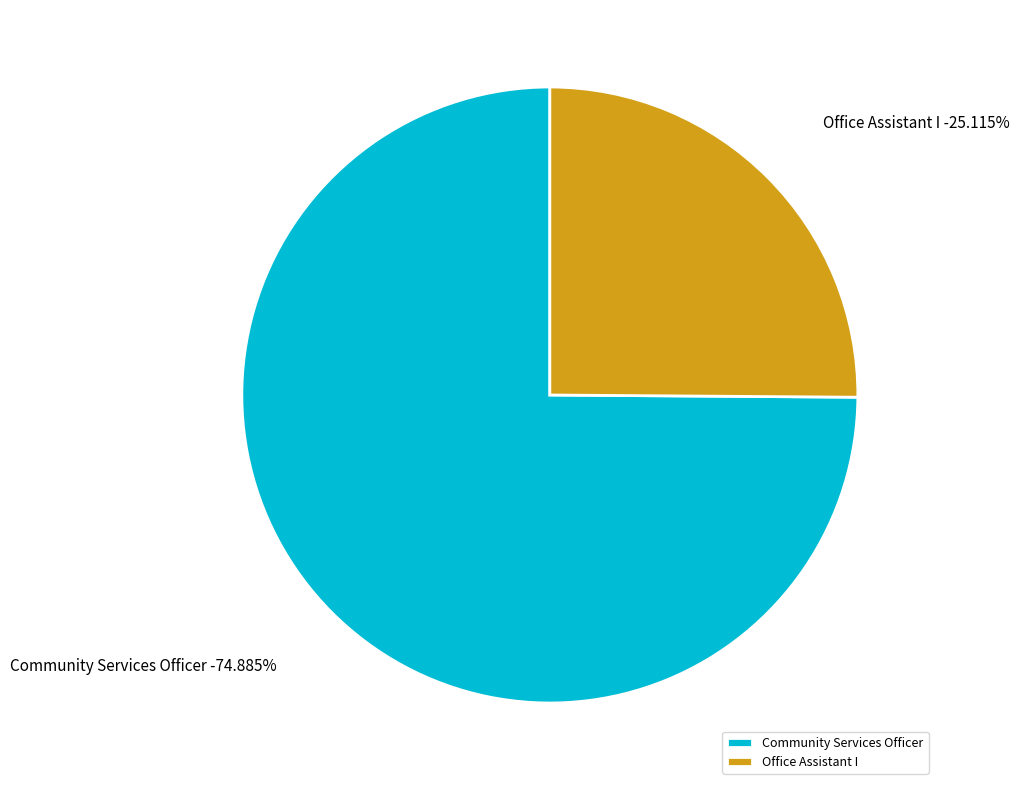

Which has a higher value, Community Services Officer or Office Assistant I?

Community Services Officer